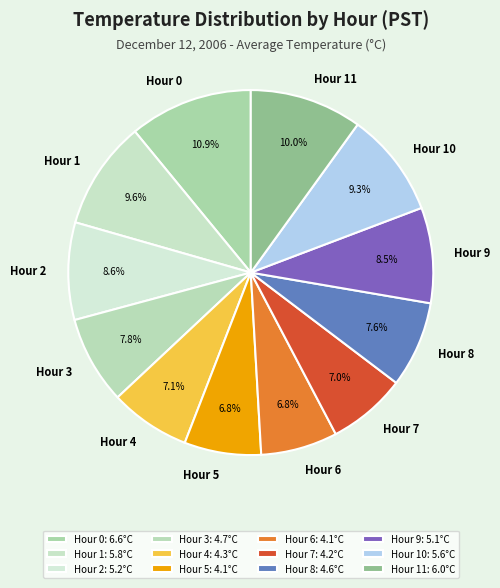

Is there any slice that represents more than half of the pie?

No